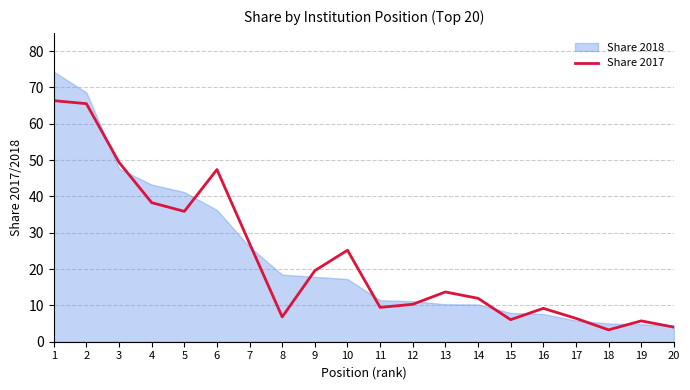

Is it true that the value at 19 is 5.7?

True